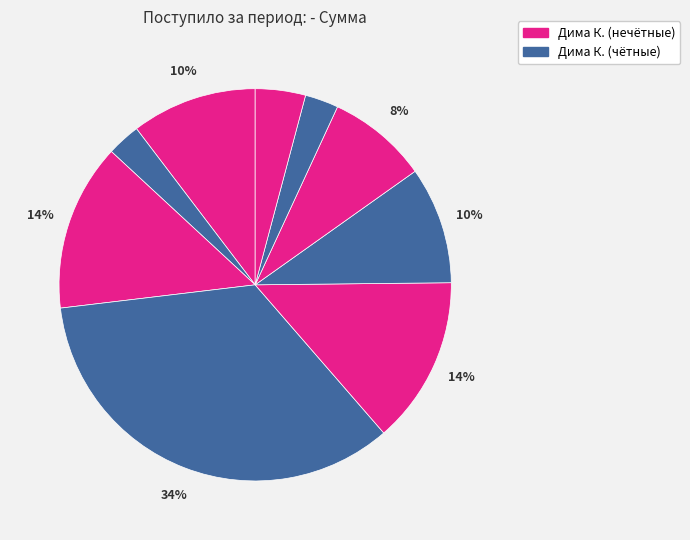

Count the number of slices in the pie.

9